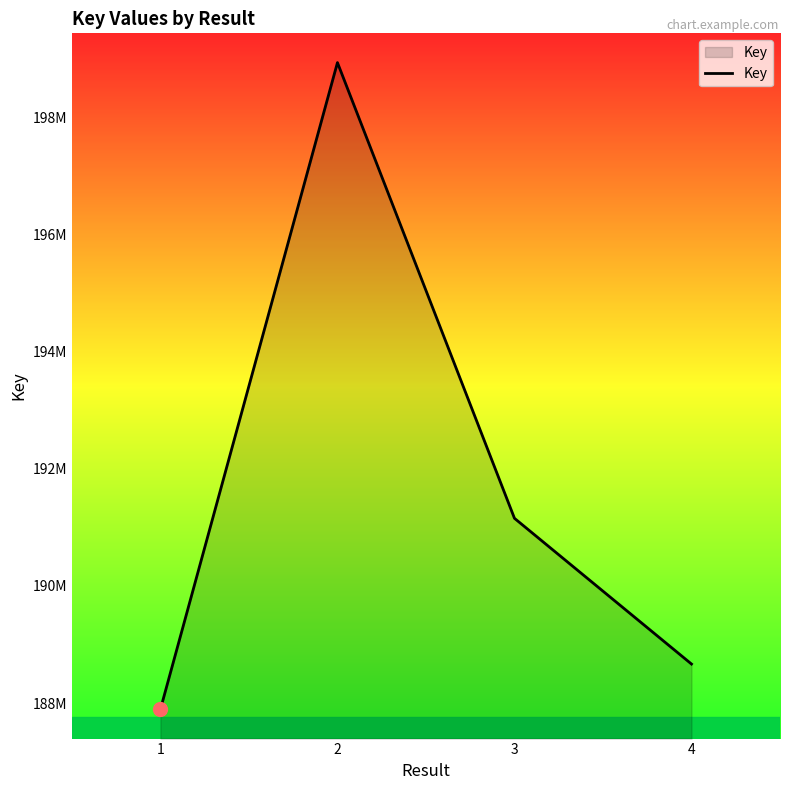

Where is the first local maximum?

2